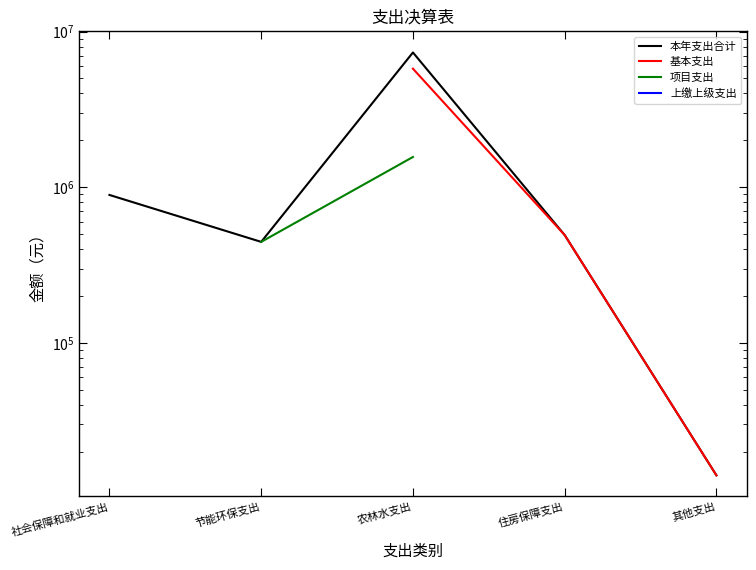

What is the maximum value for 本年支出合计?

7333711.1